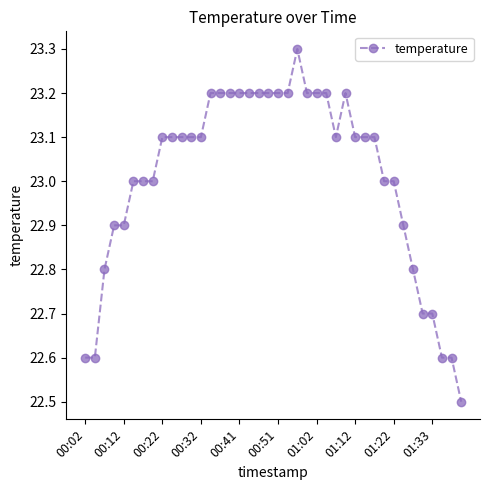

Does the chart display data point markers on the line(s)?

Yes